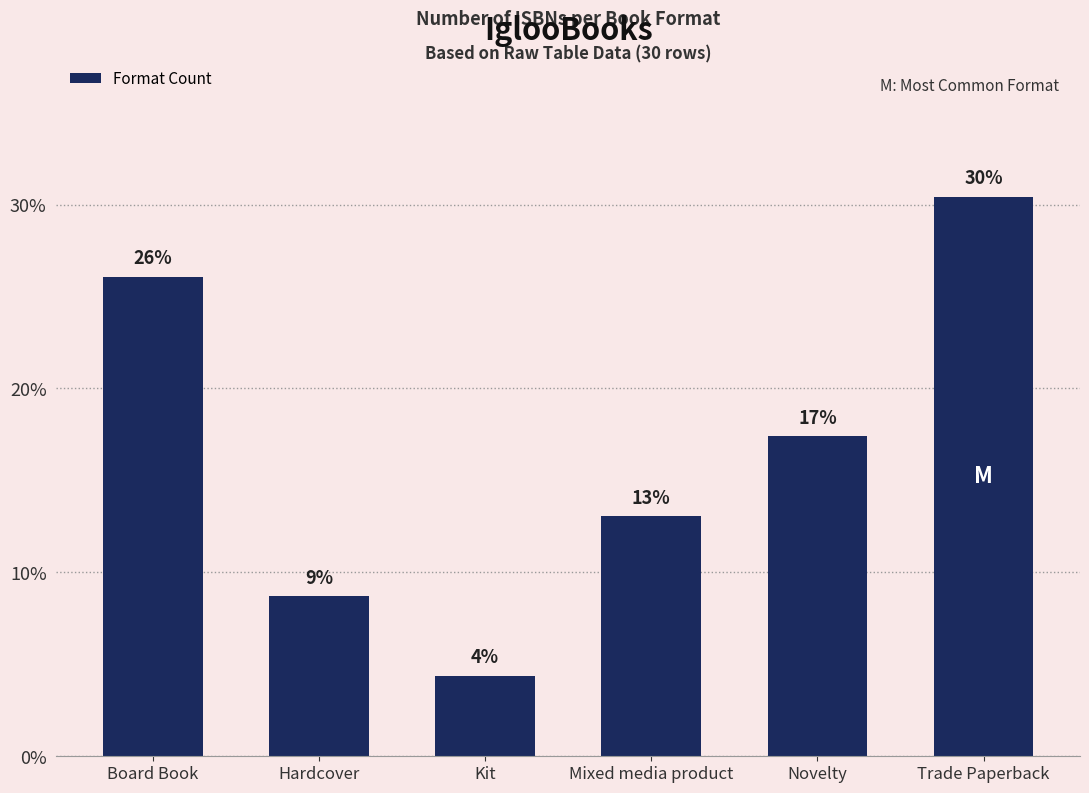

At which label does the data first exceed 17?

Board Book